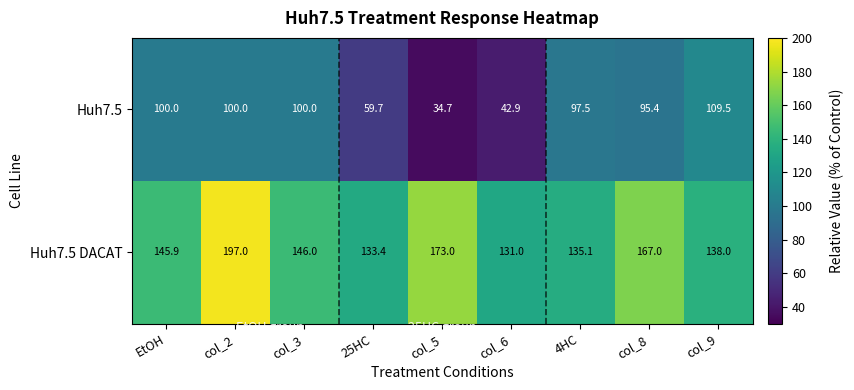

What is the difference between the maximum and minimum values in the Huh7.5 DACAT series?

66.0